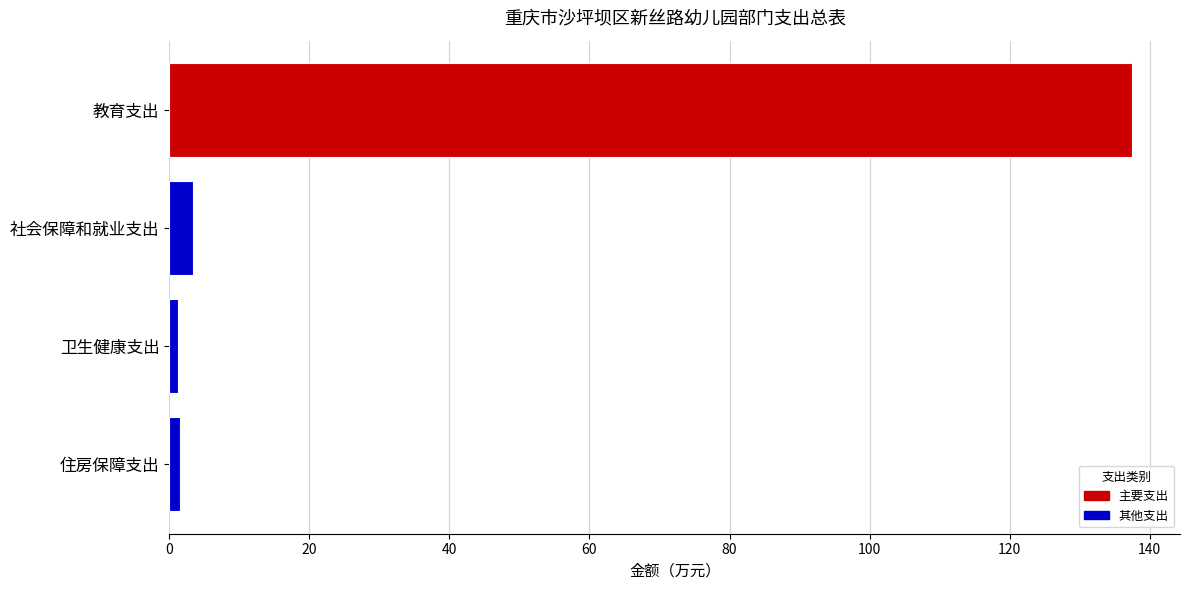

The value at 教育支出 is 61.8. True or false?

False